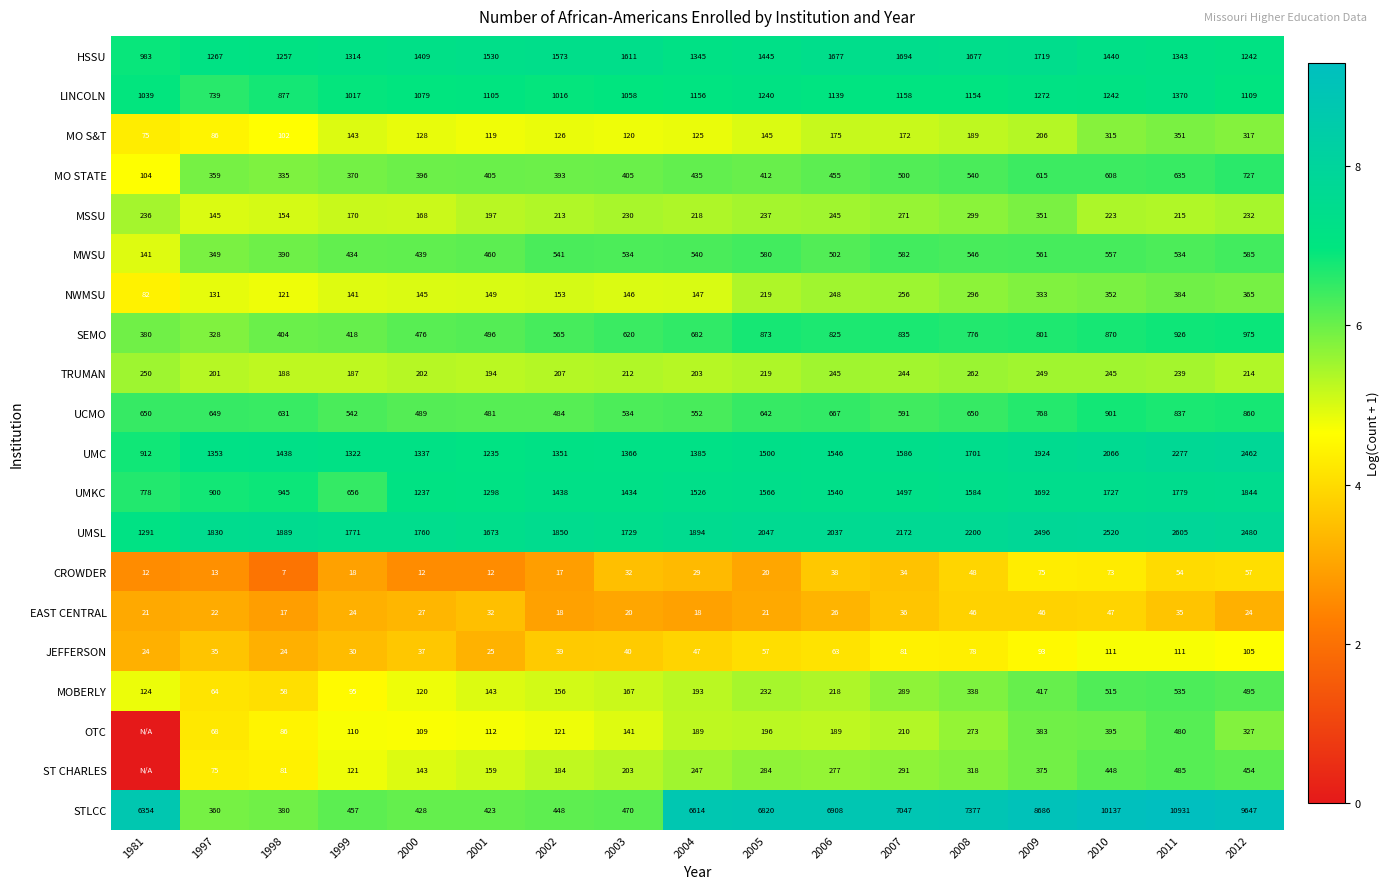

What is the total value across all series at 2004?

17545